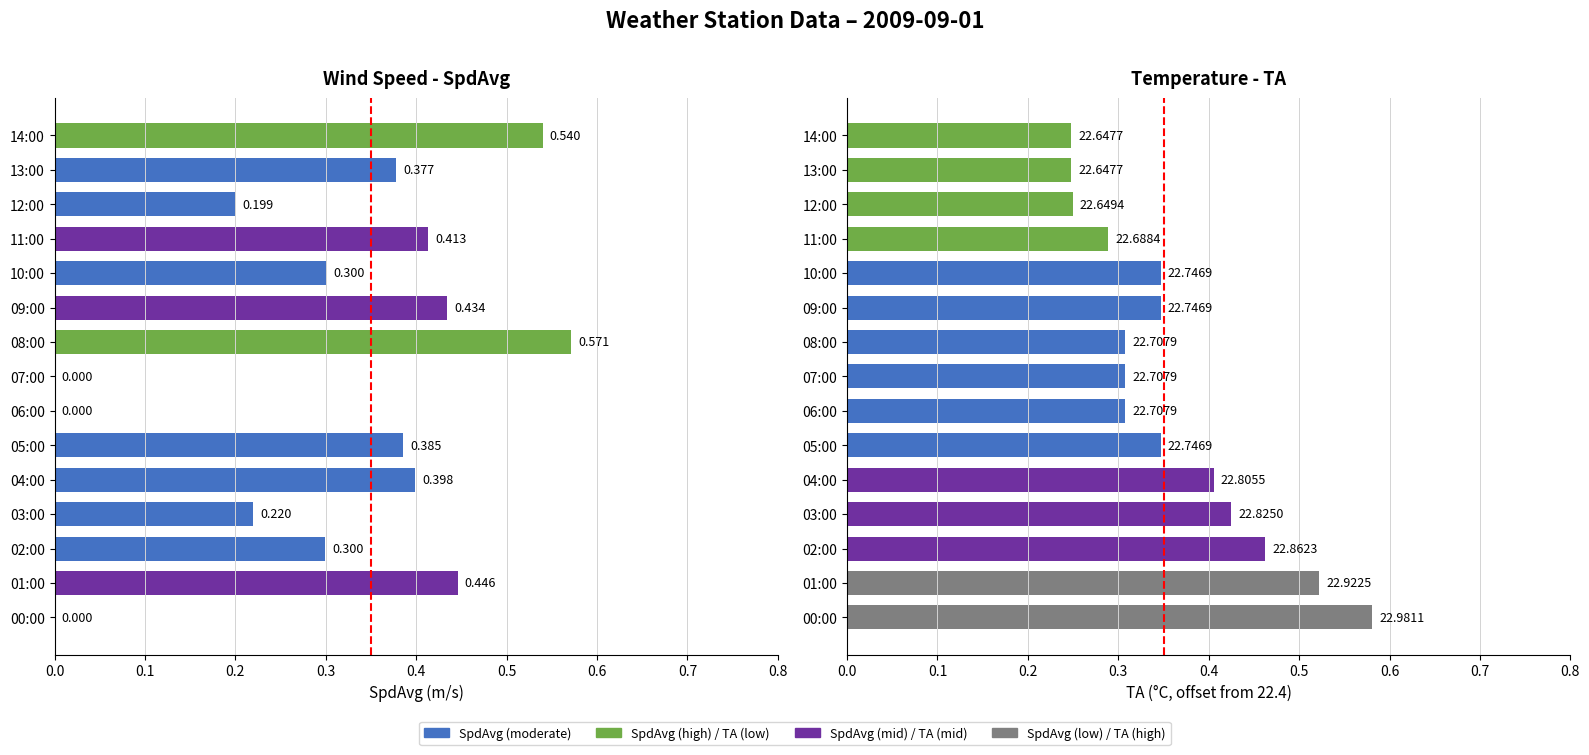

Between 01:00 and 04:00, which series saw the biggest shift?

TA